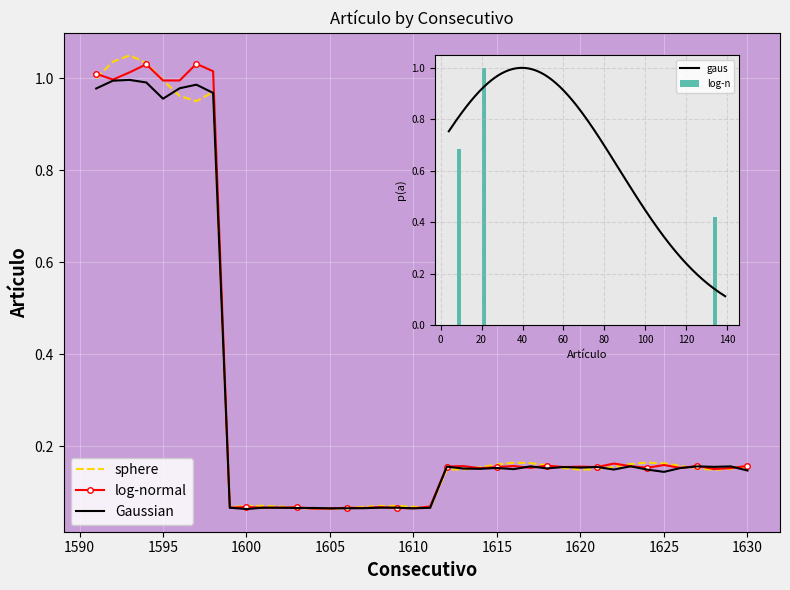

The value at 1630 is 0.2. True or false?

False